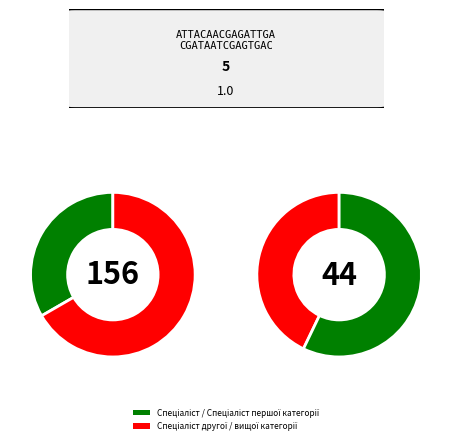

How many segments does this pie chart have?

4